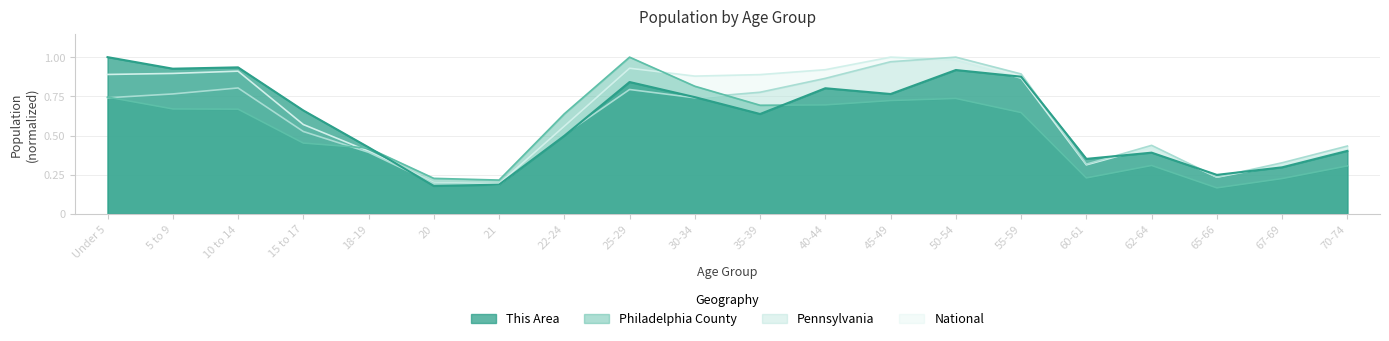

Which series ends up on top after the final intersection of Pennsylvania and National?

Pennsylvania